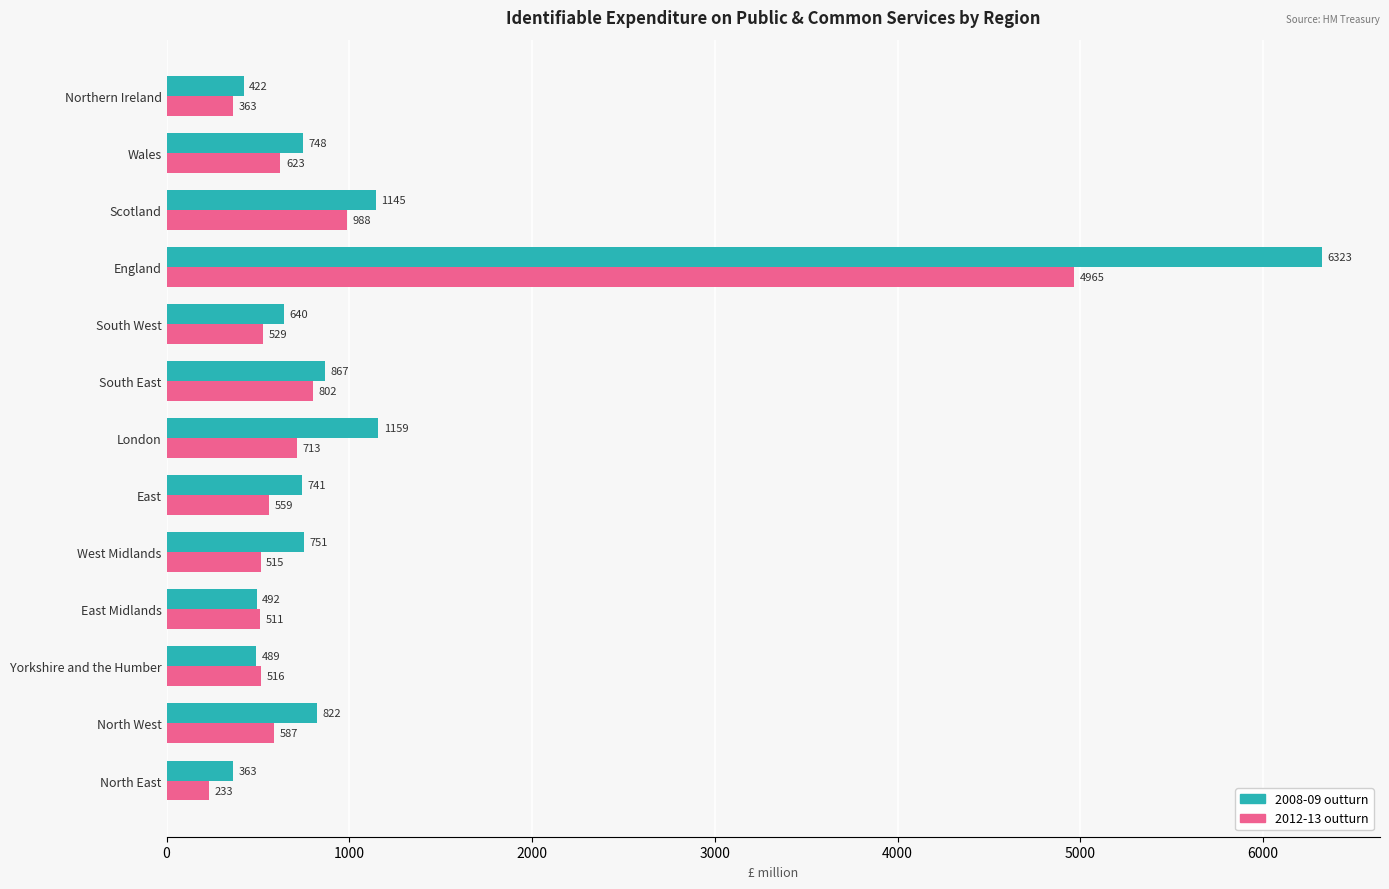

Rank the categories by 2012-13 outturn value from lowest to highest.

North East, Northern Ireland, East Midlands, West Midlands, Yorkshire and the Humber, South West, East, North West, Wales, London, South East, Scotland, England